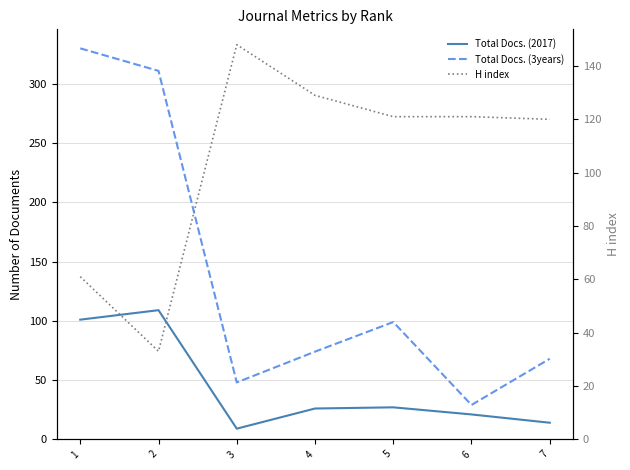

What is the average value of the H index series?

105